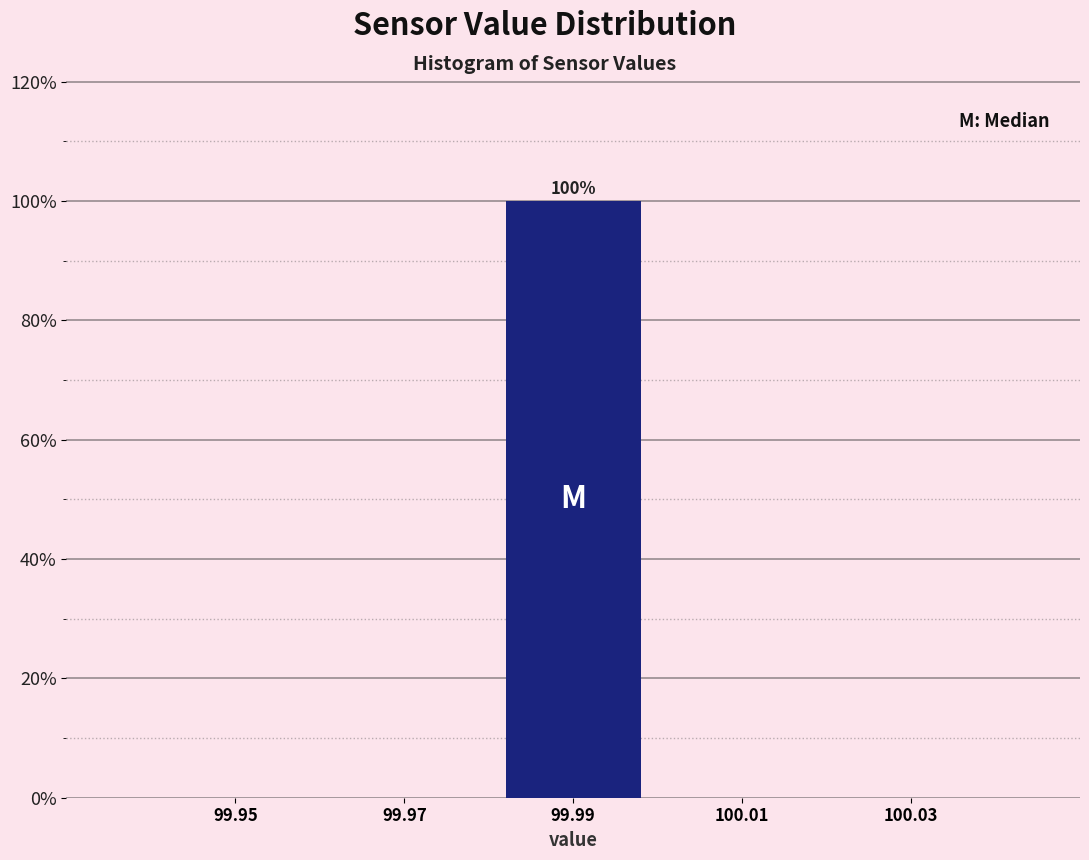

Which range on the x-axis has the tallest bar?

99.98 to 100.00